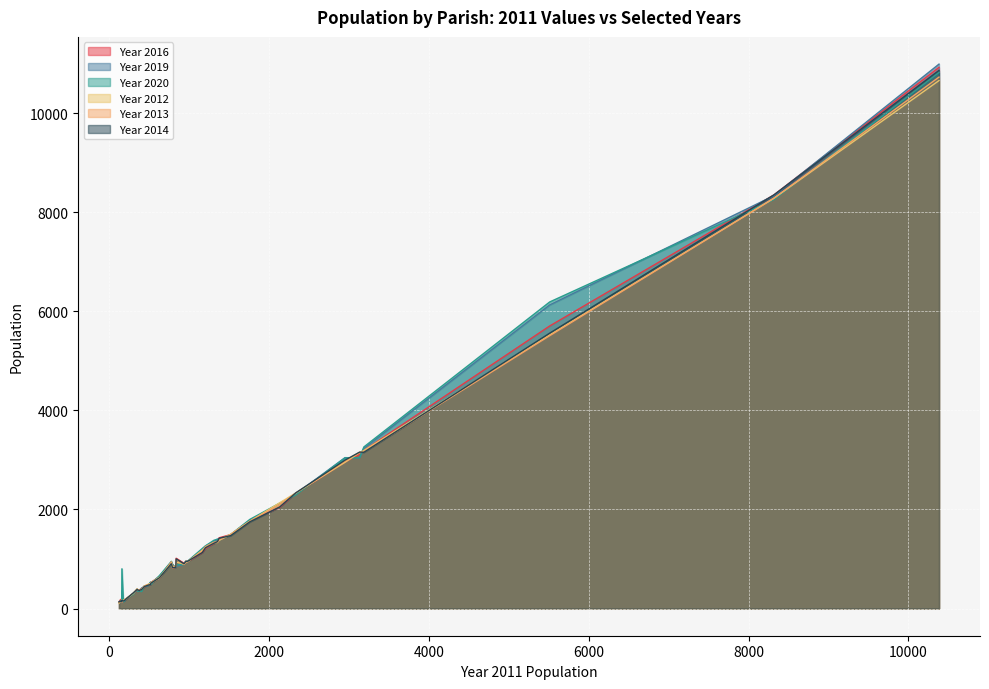

What is the minimum value shown in the chart?

110